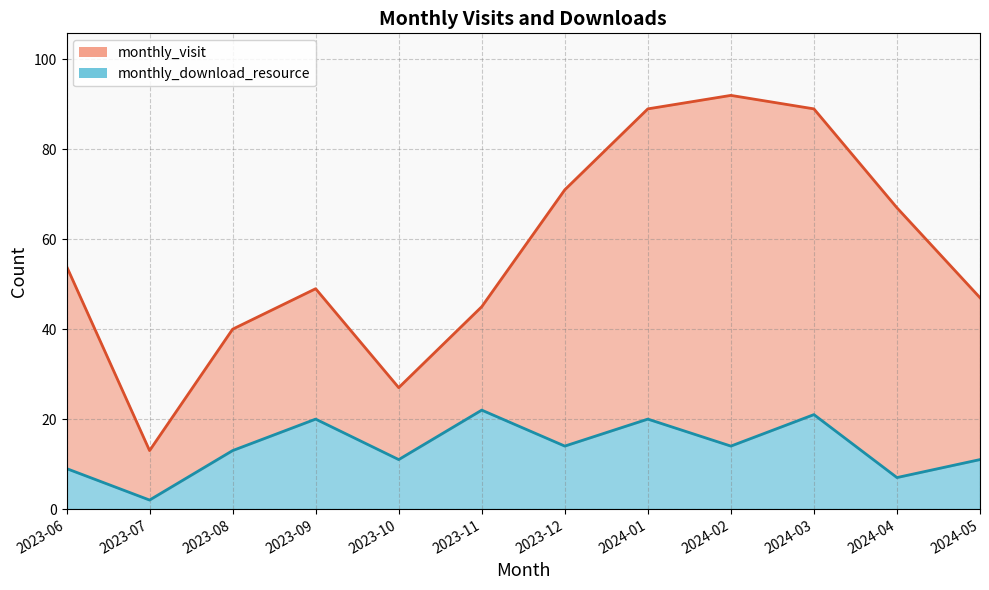

The chart shows a value of 12 at 2024-01. True or false?

False